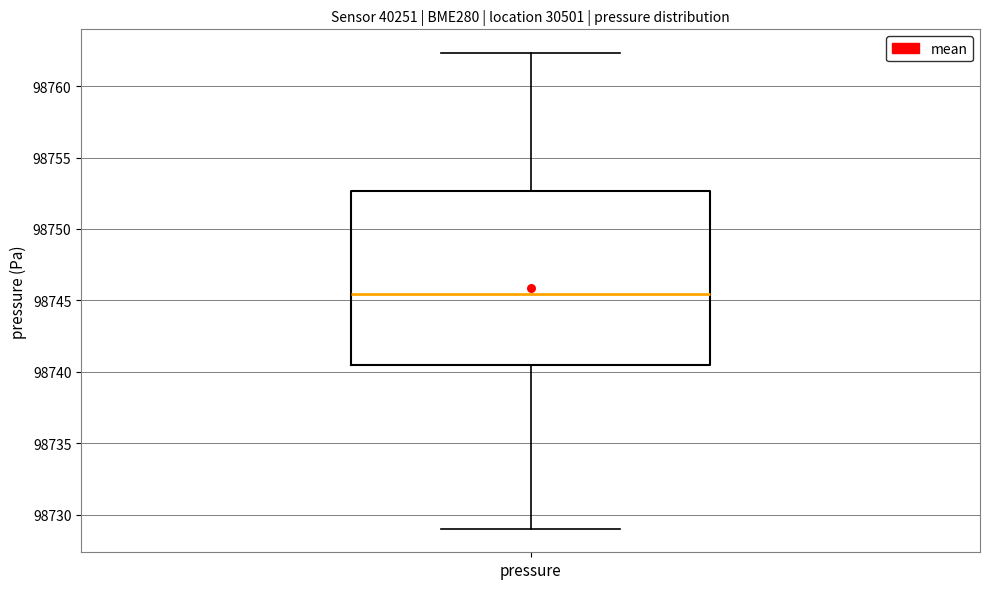

Transcribe this box plot: give where the median line is, the range the box spans, and where the two whiskers end, as read against the y-axis. The values are not printed on the chart, so give them approximately, as read against the axis.

median 98745.5, box 98740.5 to 98752.5, whiskers 98729.0 to 98762.5